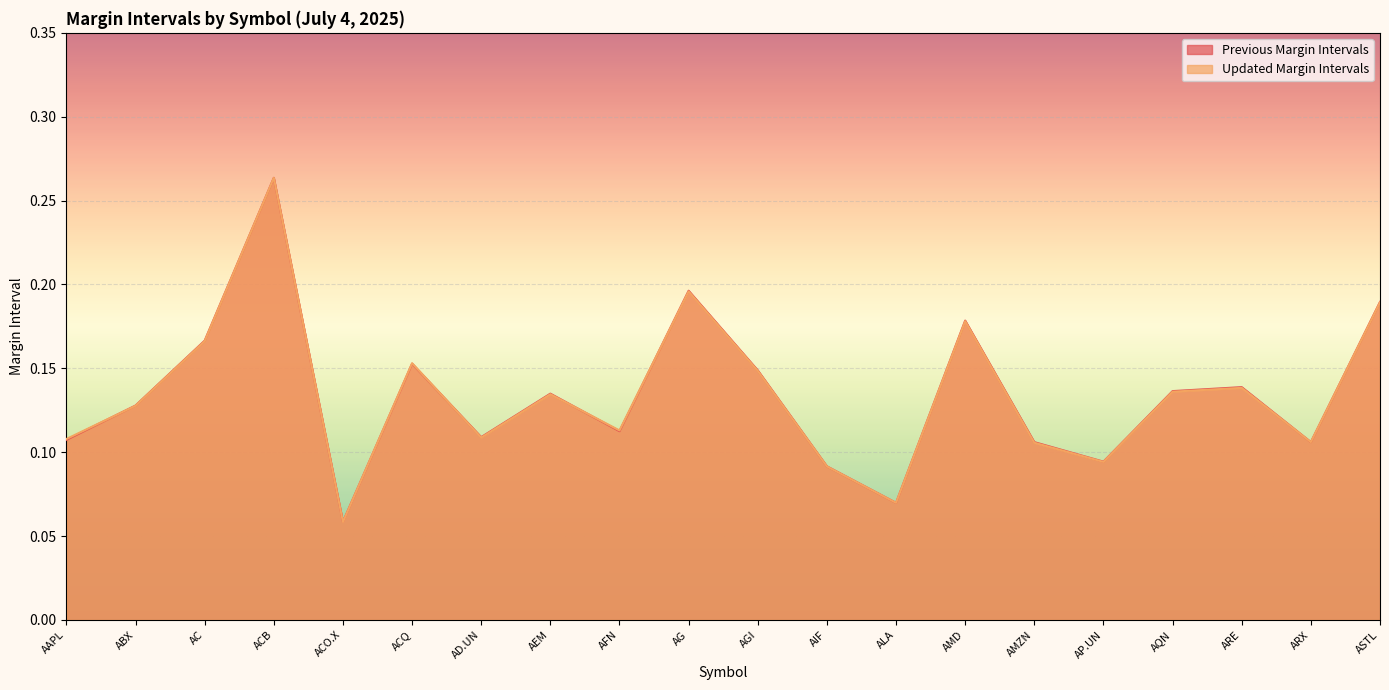

Where do Previous Margin Intervals and Updated Margin Intervals first cross each other?

AAPL and ABX